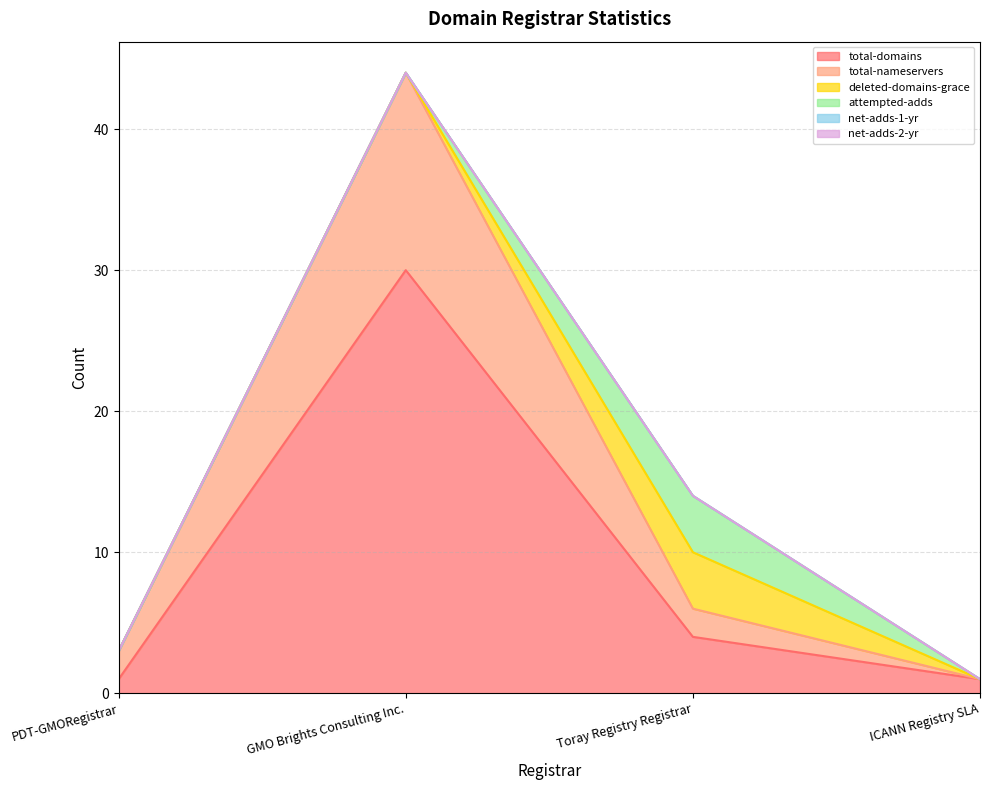

Rank the series by their maximum value, from lowest to highest.

net-adds-1-yr, net-adds-2-yr, deleted-domains-grace, attempted-adds, total-nameservers, total-domains